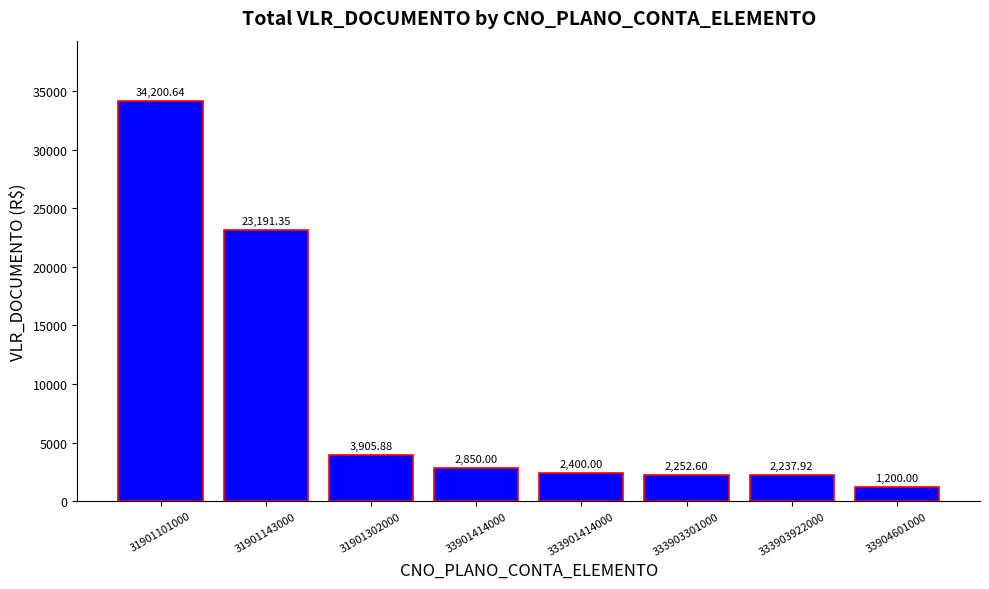

What is the minimum value shown in the chart?

1200.0